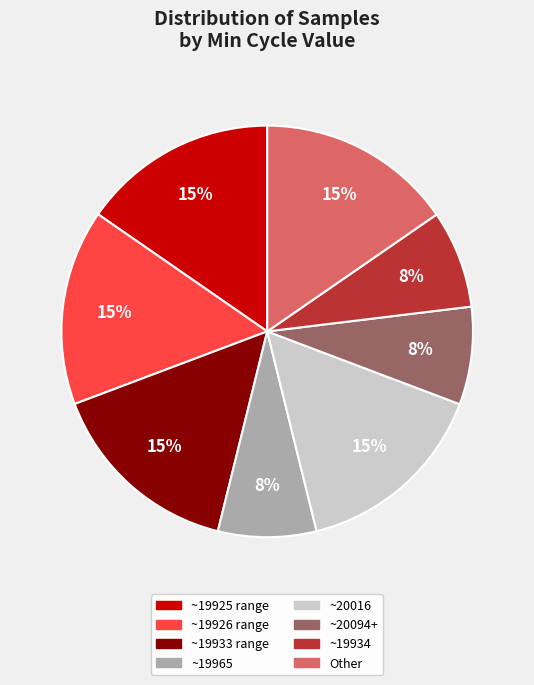

To the nearest percent, what is the average slice percentage?

12%